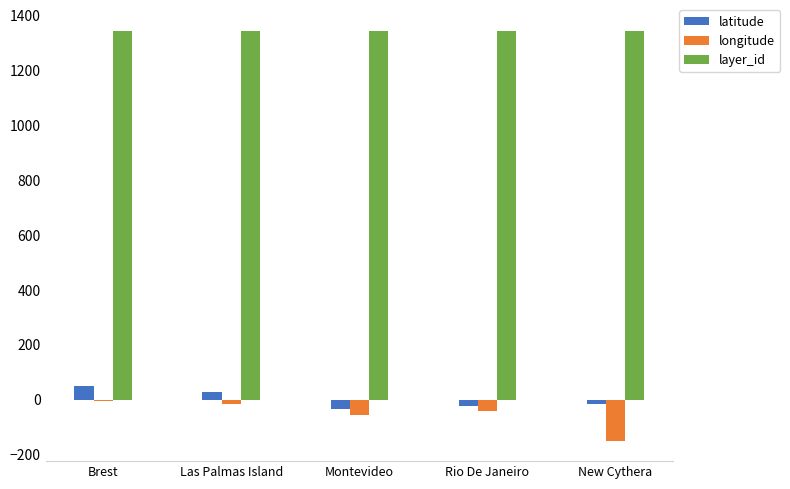

Which series has the largest total across all categories?

layer_id